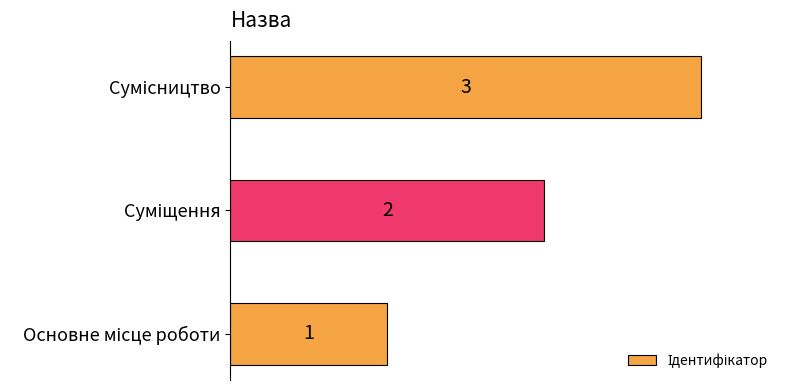

What is the difference between the maximum and minimum values?

2